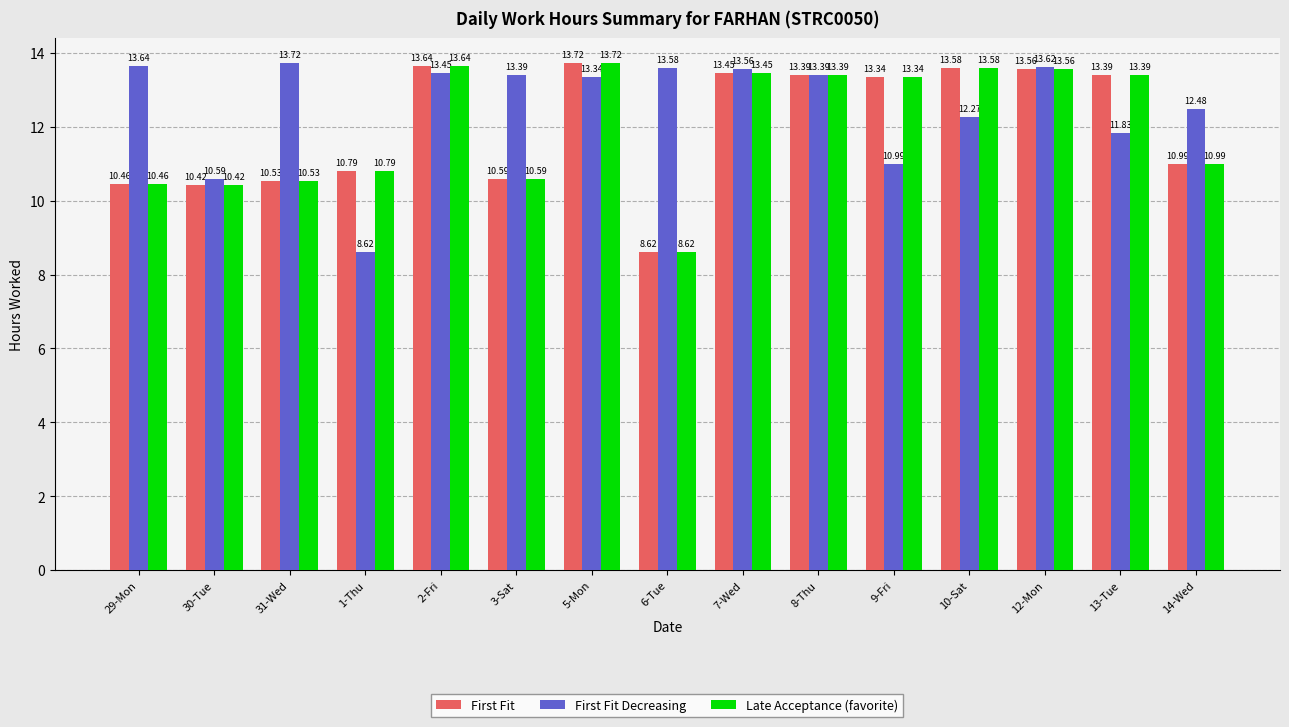

How many groups of bars are there?

15